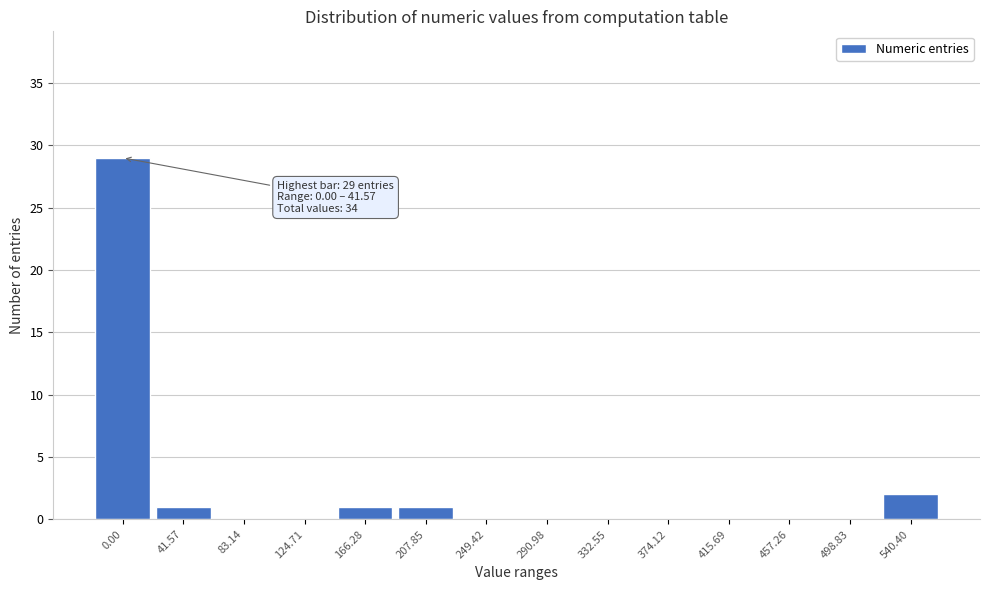

Reading left to right, what are all the values shown in this chart?

0.00=29	41.57=1	83.14=0	124.71=0	166.28=1	207.85=1	249.42=0	290.98=0	332.55=0	374.12=0	415.69=0	457.26=0	498.83=0	540.40=2